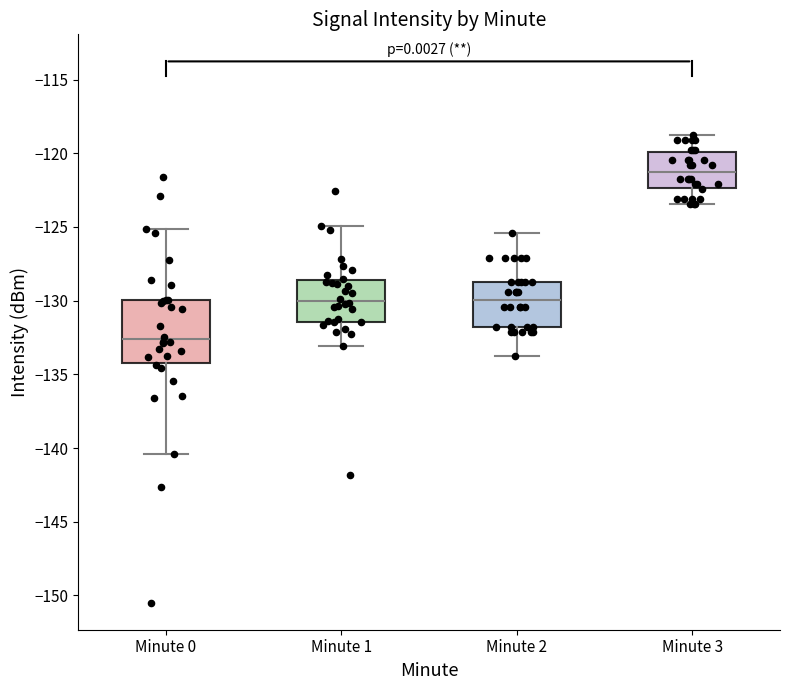

Reading left to right, transcribe this box plot: for each box, give where its median line is, the range the box spans, and where its two whiskers end, as read against the y-axis. The values are not printed on the chart, so give them approximately, as read against the axis.

Minute 0: median -132.5, box -134.0 to -130.0, whiskers -140.5 to -125.0
Minute 1: median -130.0, box -131.5 to -128.5, whiskers -133.0 to -125.0
Minute 2: median -130.0, box -132.0 to -129.0, whiskers -134.0 to -125.5
Minute 3: median -121.5, box -122.5 to -120.0, whiskers -123.5 to -119.0